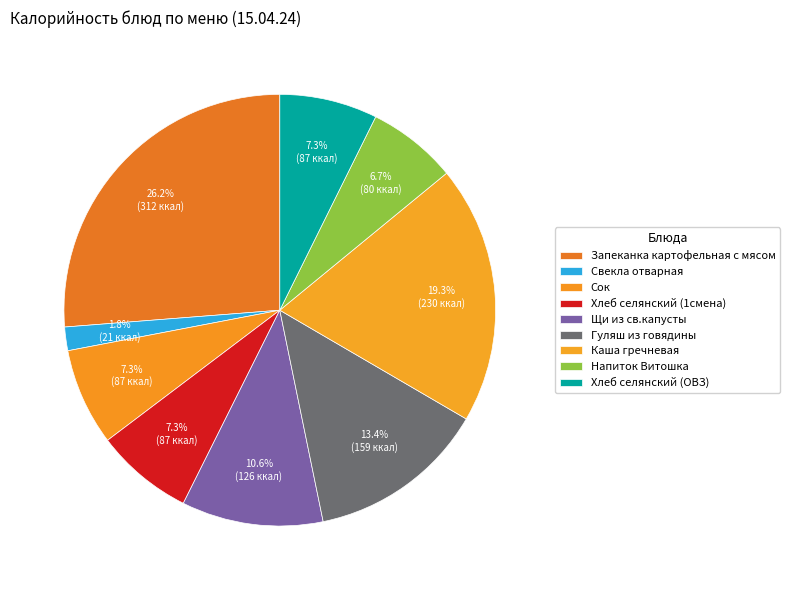

Count the number of slices in the pie.

9